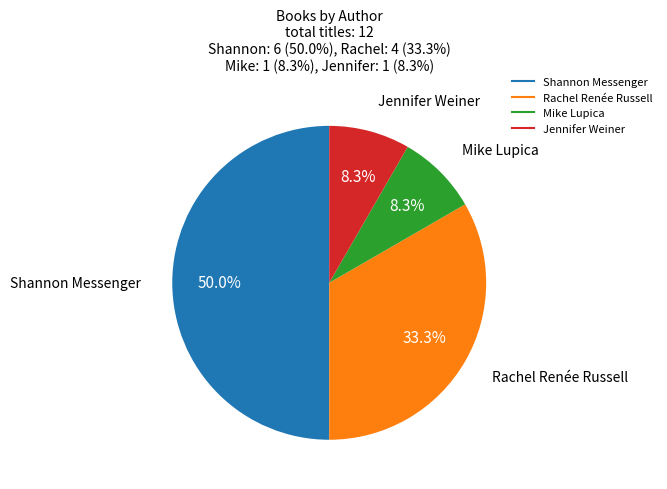

What is the ratio of the value at Rachel Renée Russell to the value at Shannon Messenger?

0.7